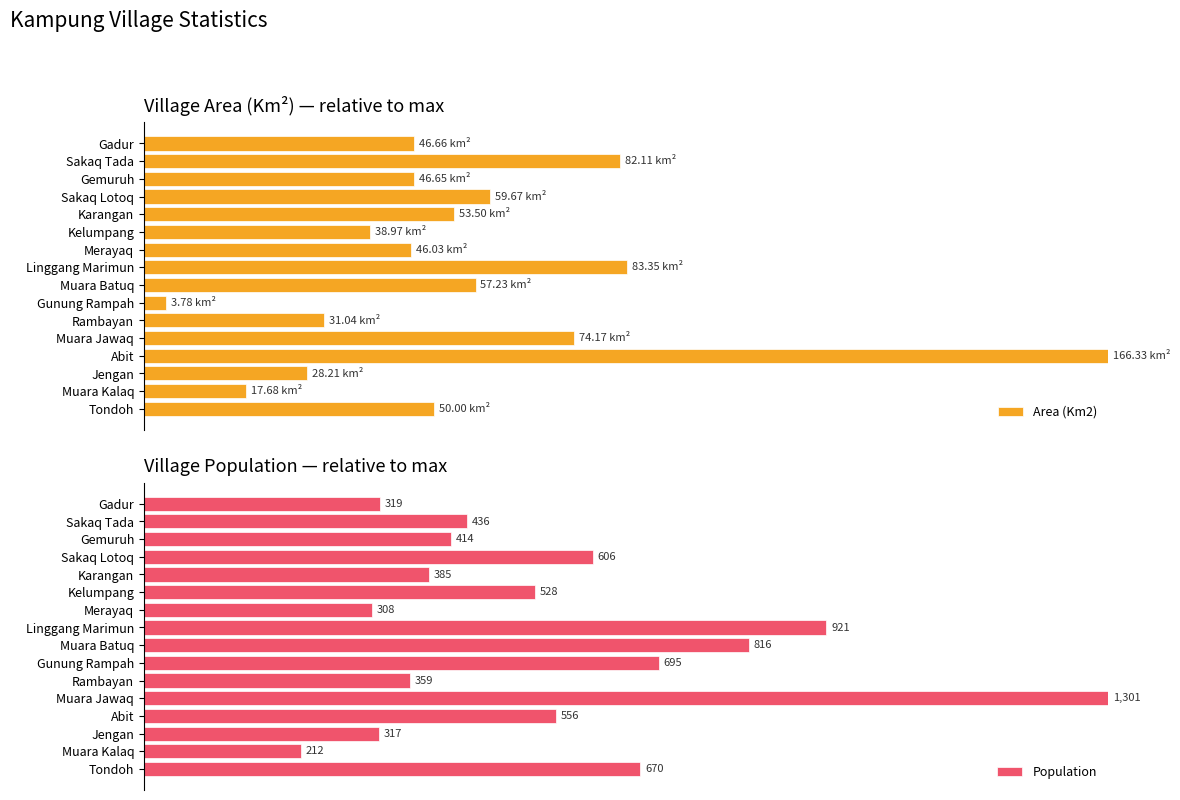

Reading left to right, transcribe all the data shown in this chart.

Area (Km2): 28.1	49.4	28.0	35.9	32.2	23.4	27.7	50.1	34.4	2.3	18.7	44.6	100.0	17.0	10.6	30.1
Population: 24.5	33.5	31.8	46.6	29.6	40.6	23.7	70.8	62.7	53.4	27.6	100.0	42.7	24.4	16.3	51.5